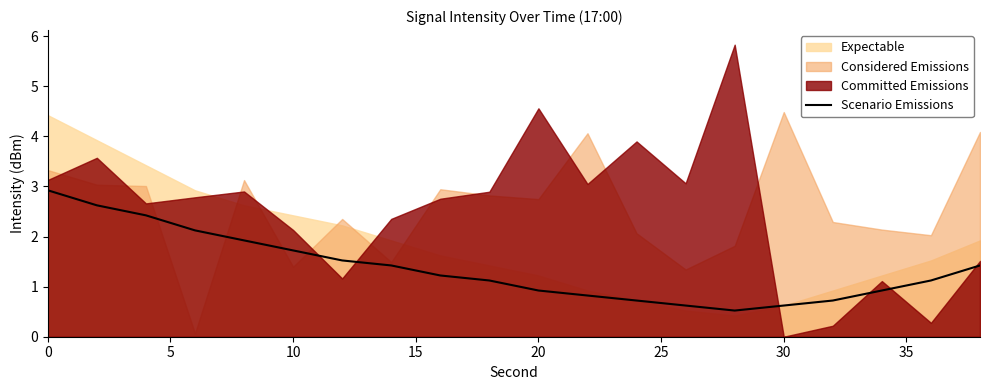

True or false: the data has more than 1 interior local peaks.

False